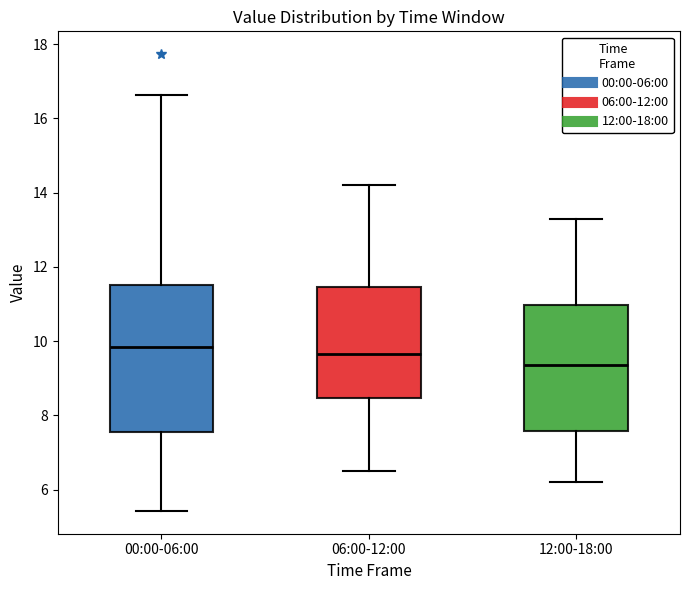

Where is the lower edge of the box for 12:00-18:00 on the y-axis? The values are not printed on the chart, so give them approximately, as read against the axis.

7.6